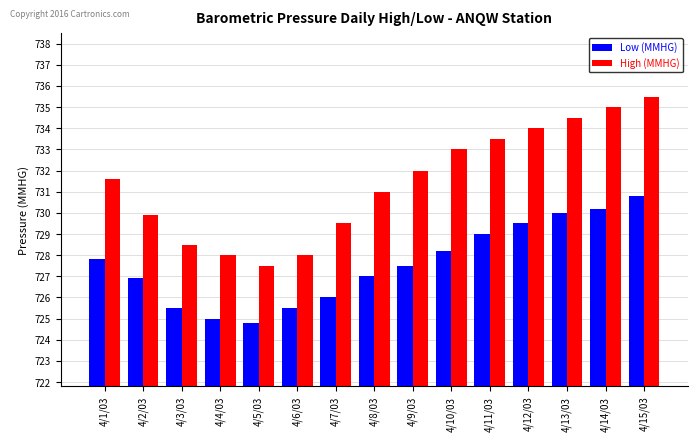

Read the High (MMHG) value at 4/13/03.

734.5